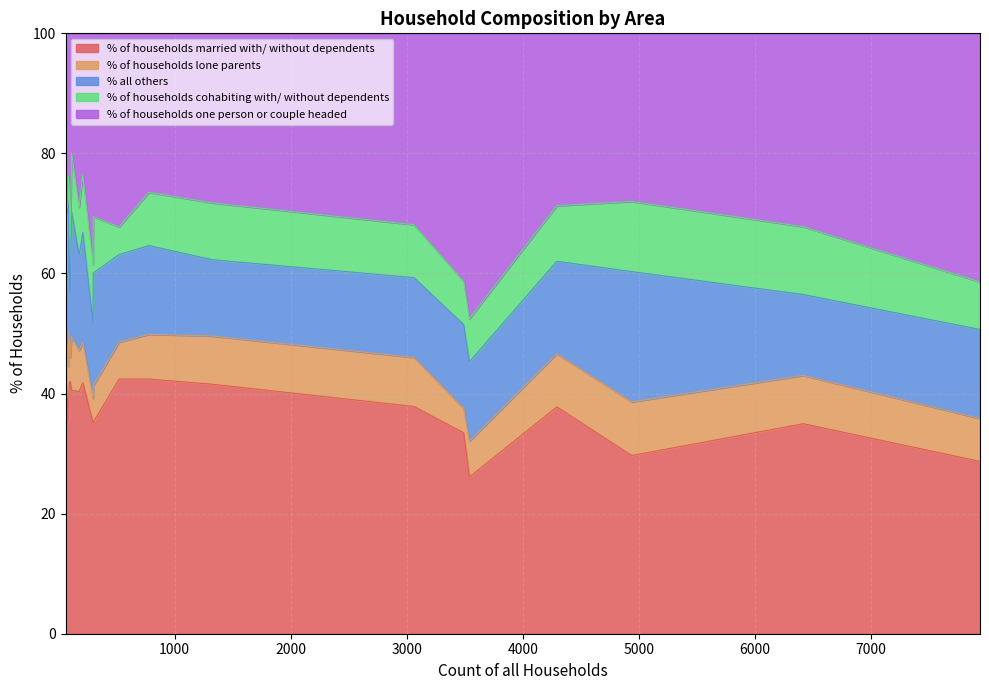

What is the difference between the second highest and minimum values in the % all others series?

14.9